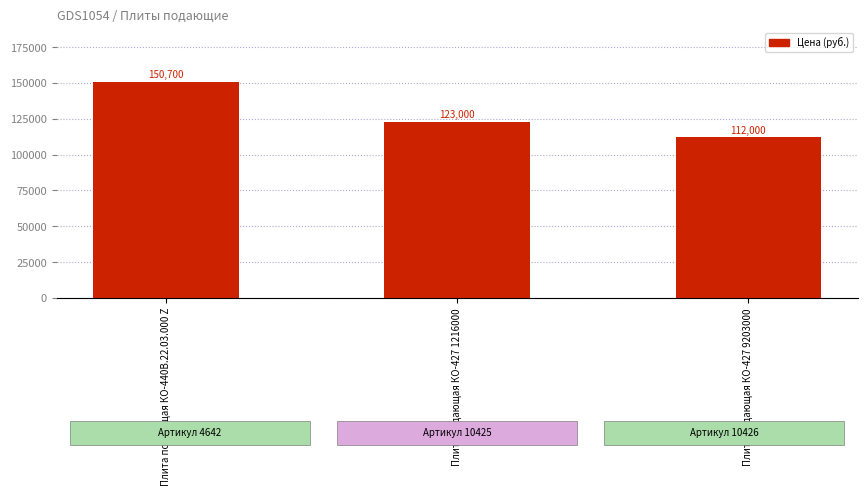

Is it true that the value at Плита подающая КО-427 1216000 is 123000?

True